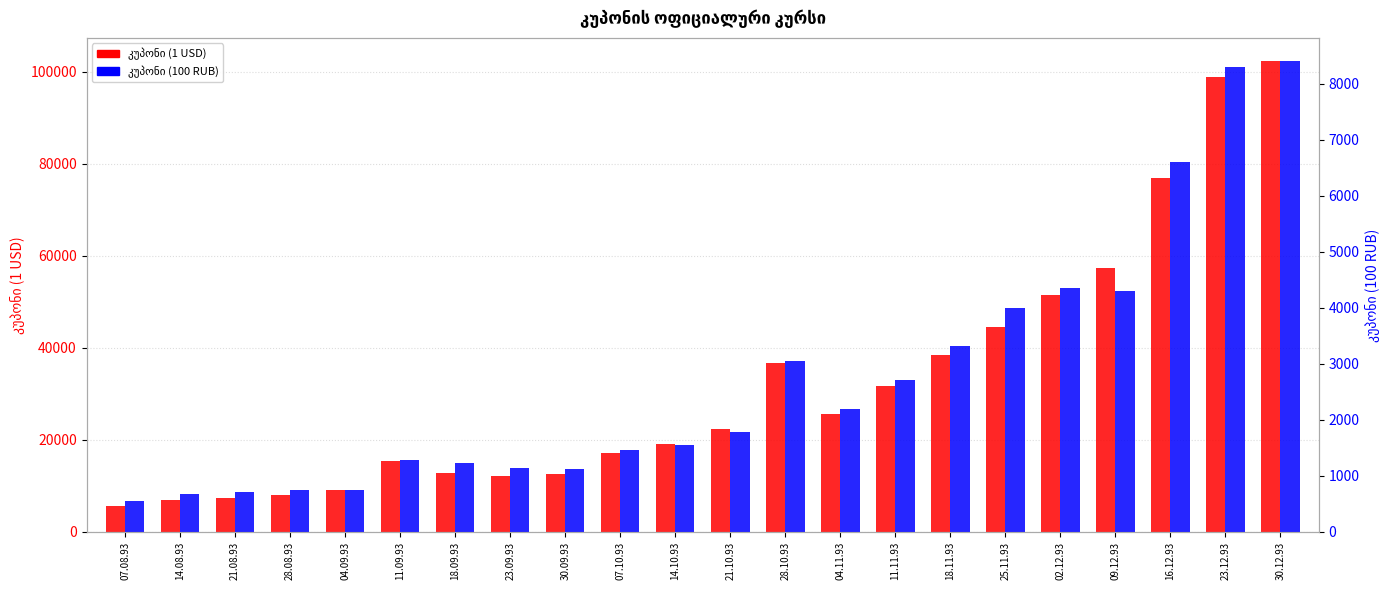

How many bars are there in total?

44